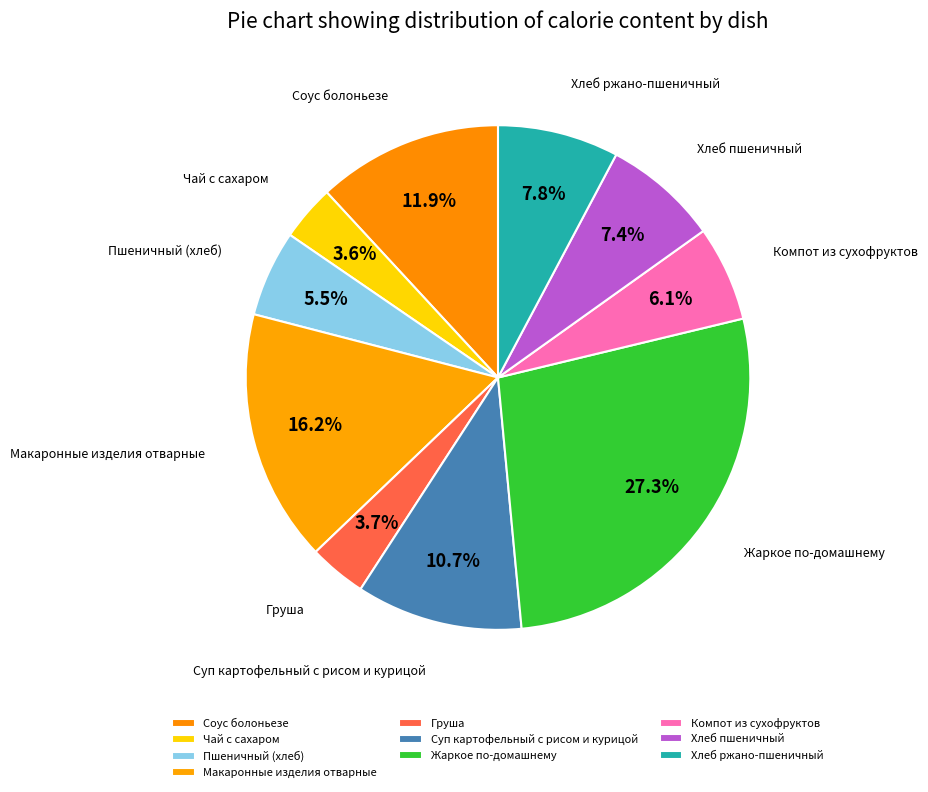

To the nearest percent, what is the combined percentage of Хлеб ржано-пшеничный and Хлеб пшеничный?

15%